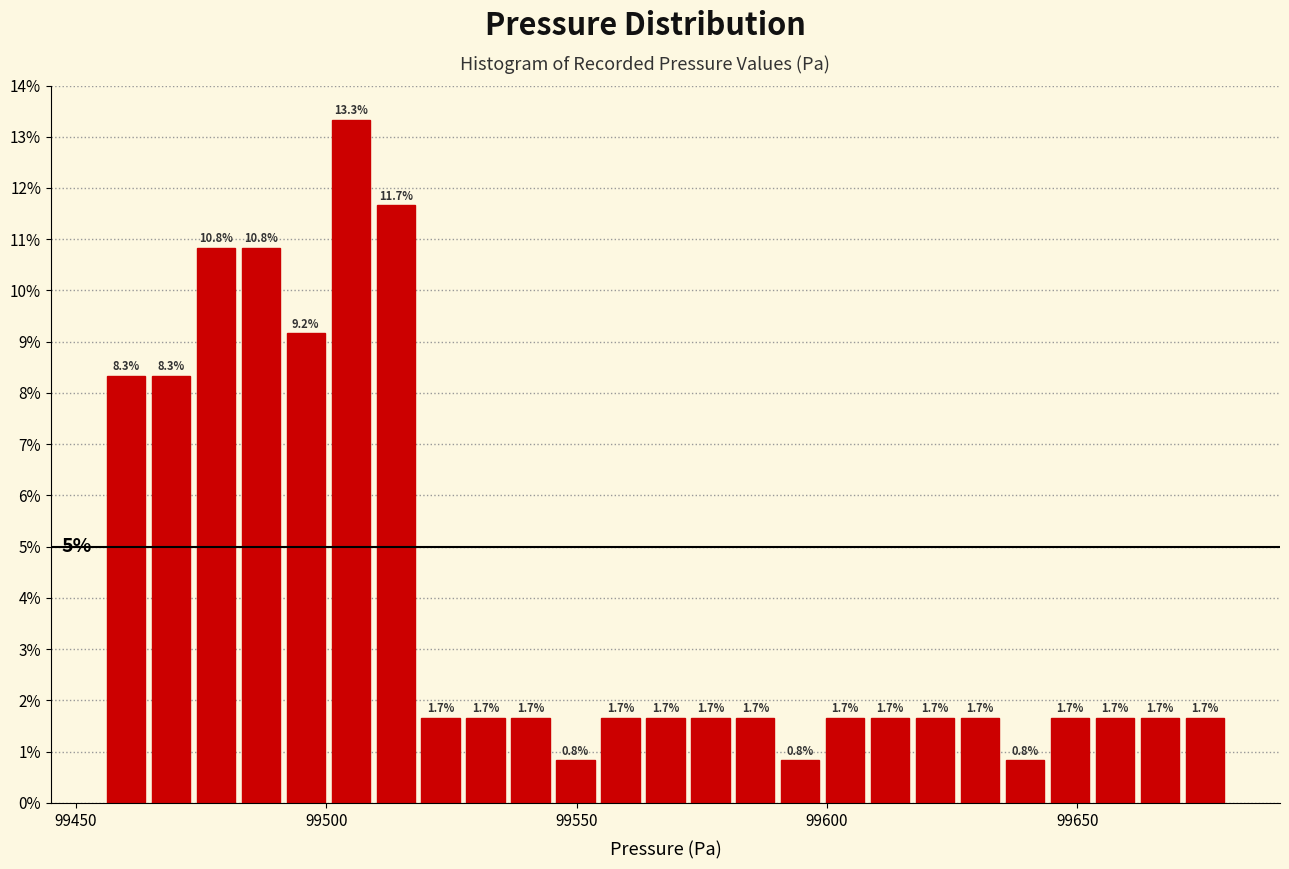

Read against the x-axis, roughly where is the centre of the tallest bar?

99505